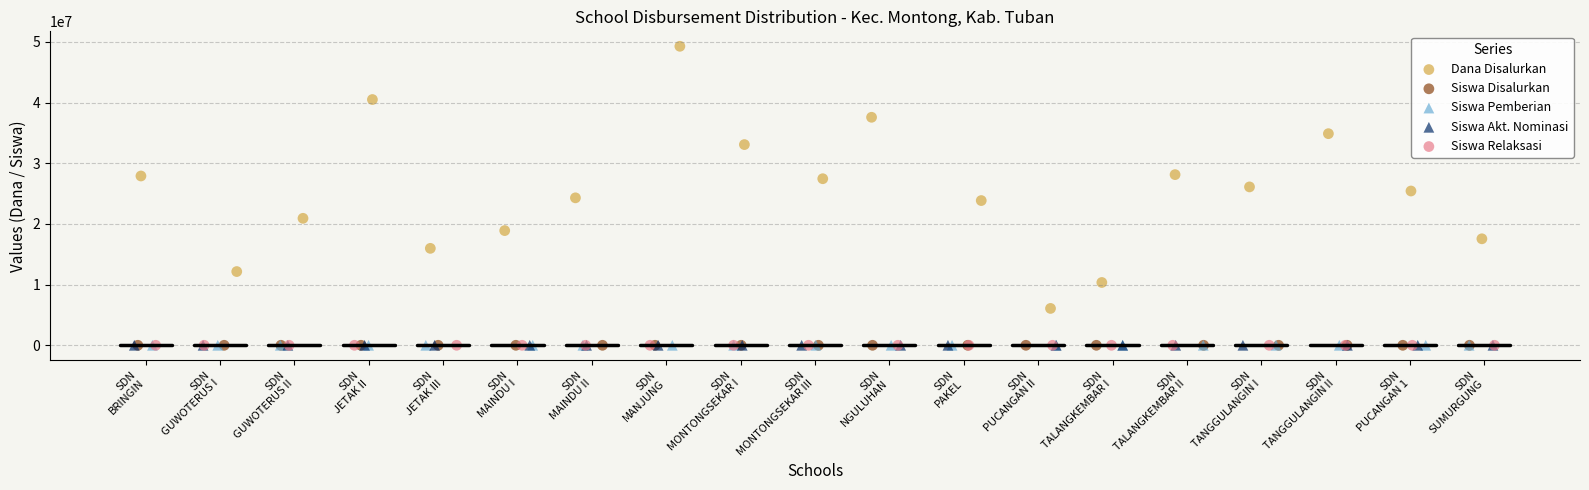

What are all the series names shown in the legend?

Dana Disalurkan, Siswa Disalurkan, Siswa Pemberian, Siswa Akt. Nominasi, Siswa Relaksasi